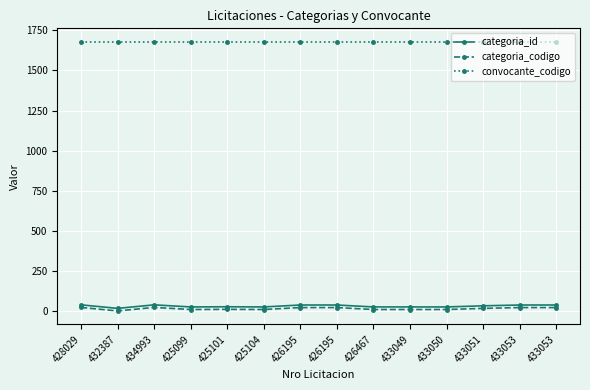

What are all the series names shown in the legend?

categoria_id, categoria_codigo, convocante_codigo